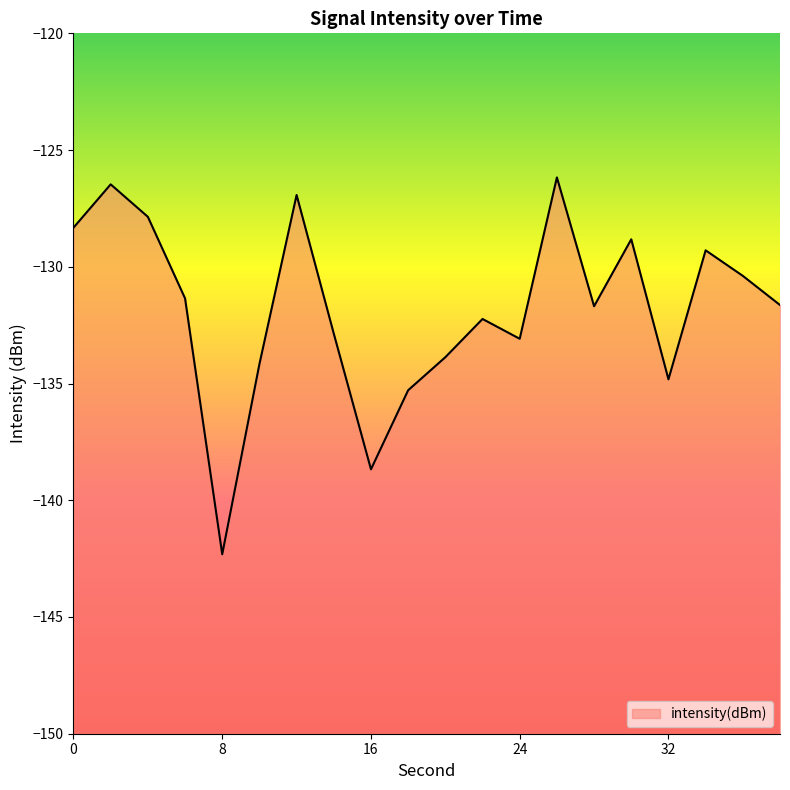

How many data points are above -131?

8